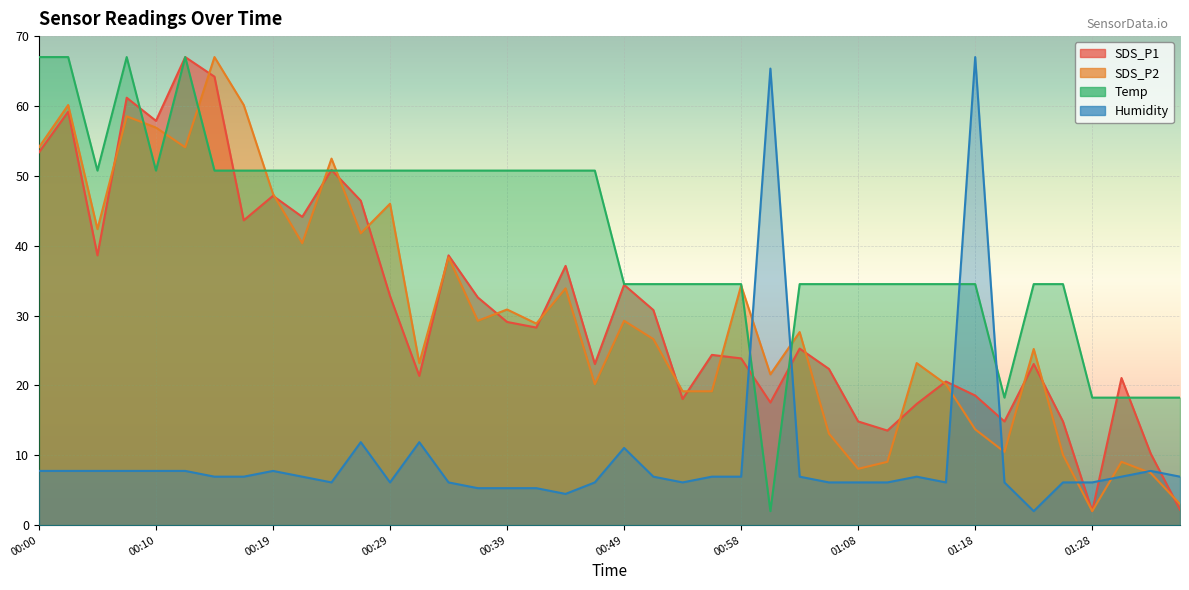

Is it true that SDS_P2 equals 27.6 at 01:03?

True